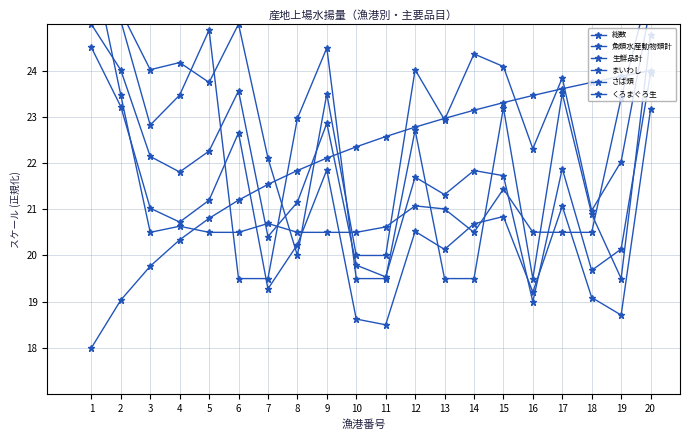

True or false: くろまぐろ生 and 生鮮品計 intersect in this chart.

True